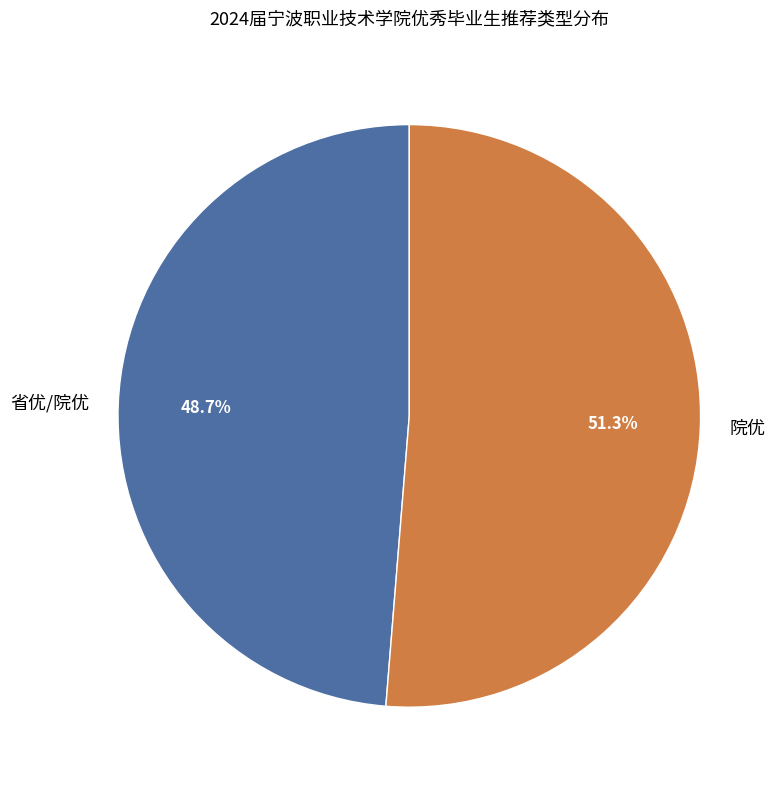

What is the ratio of the value at 省优/院优 to the value at 院优?

0.9